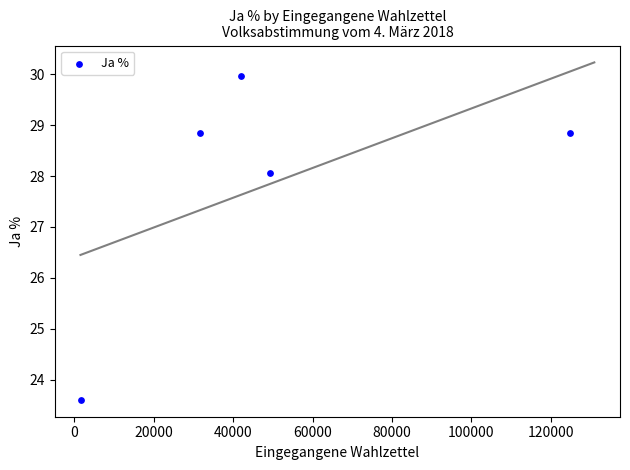

What is the range of X values (max minus min)?

122941.0